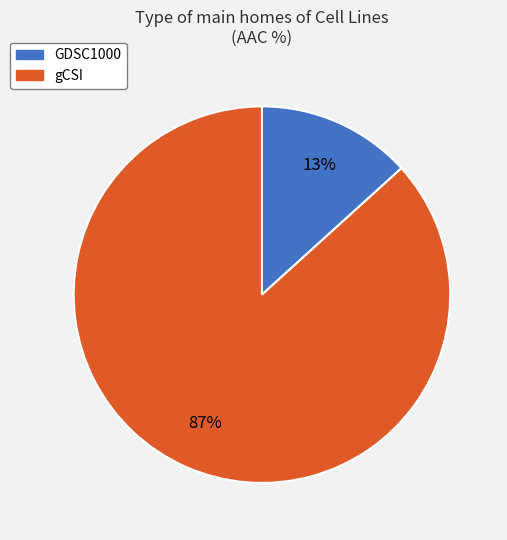

To the nearest percent, what portion does gCSI represent?

87%